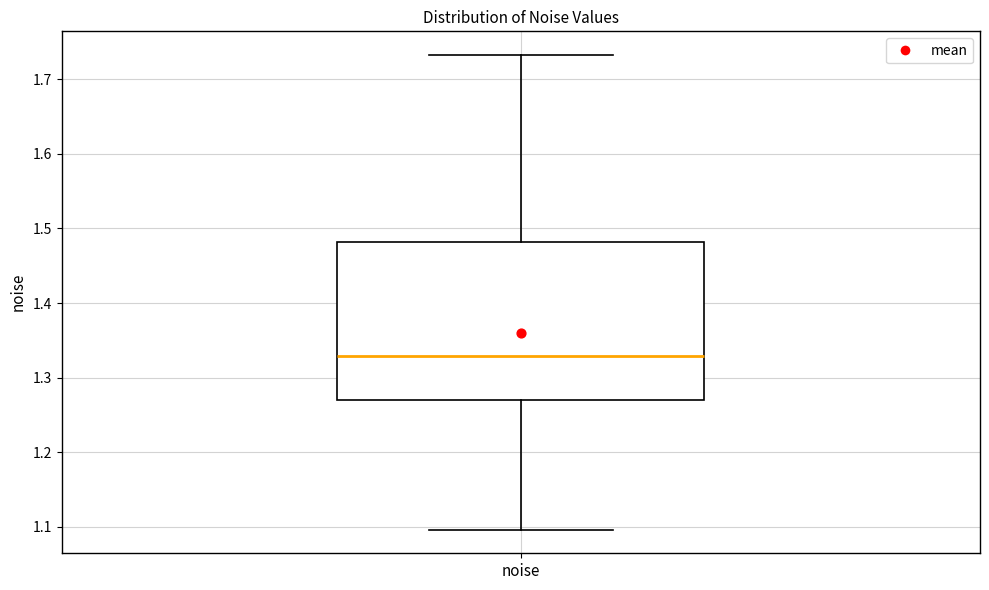

Transcribe this box plot: give where the median line is, the range the box spans, and where the two whiskers end, as read against the y-axis. The values are not printed on the chart, so give them approximately, as read against the axis.

median 1.33, box 1.27 to 1.48, whiskers 1.10 to 1.73